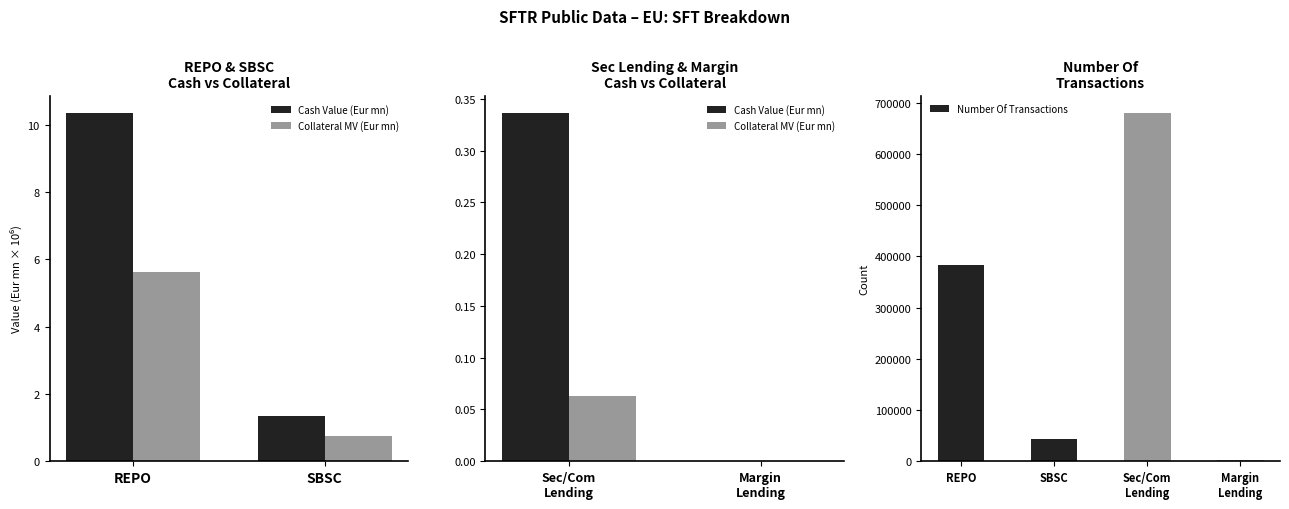

What is the difference between the maximum and minimum values?

677554